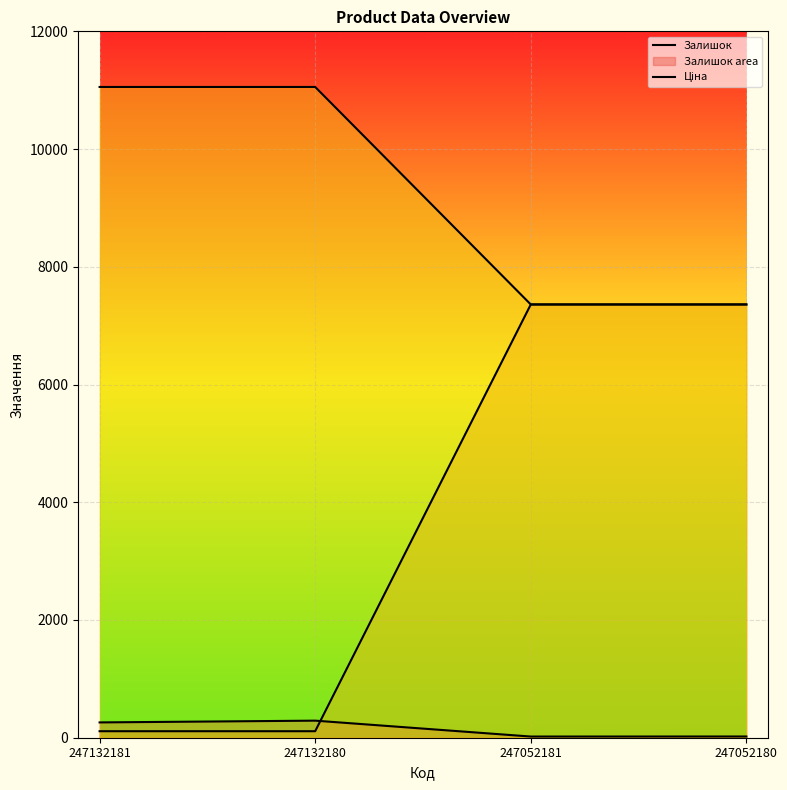

What is the difference between the maximum and minimum values in the Доп. ціна series?

3694.8